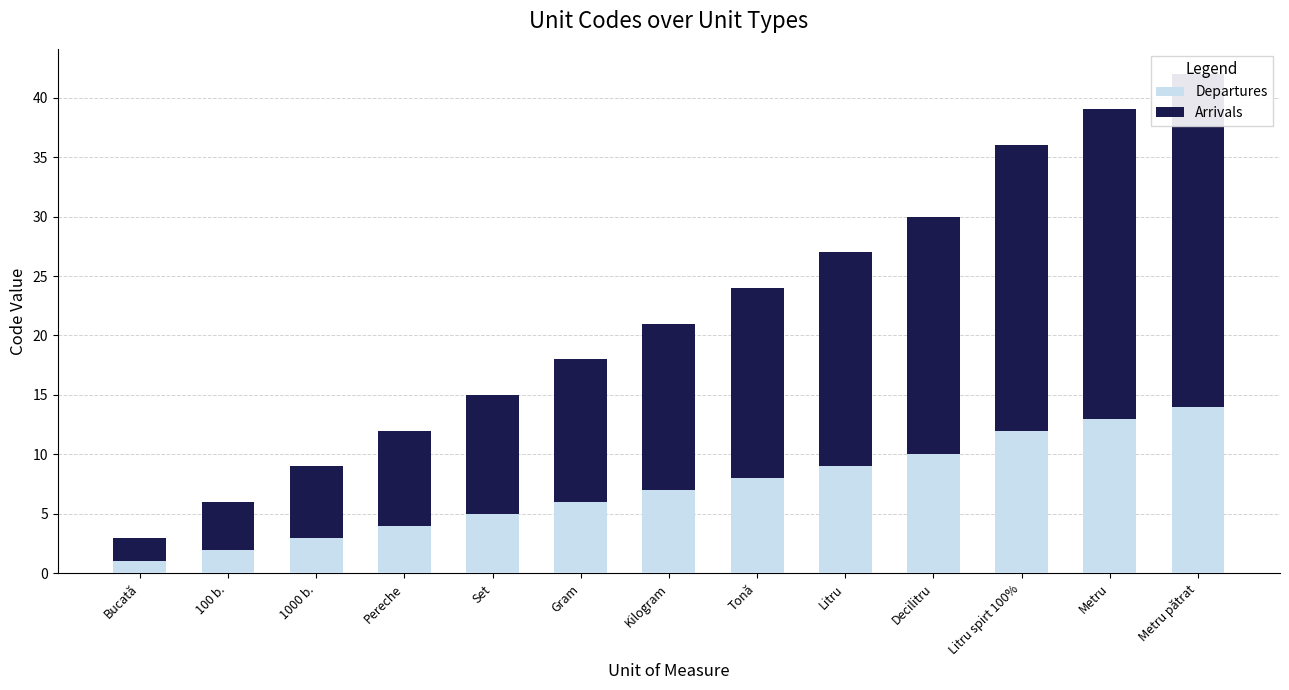

Reading left to right, transcribe all the data shown in this chart.

Departures: 1	2	3	4	5	6	7	8	9	10	12	13	14
Arrivals: 2	4	6	8	10	12	14	16	18	20	24	26	28